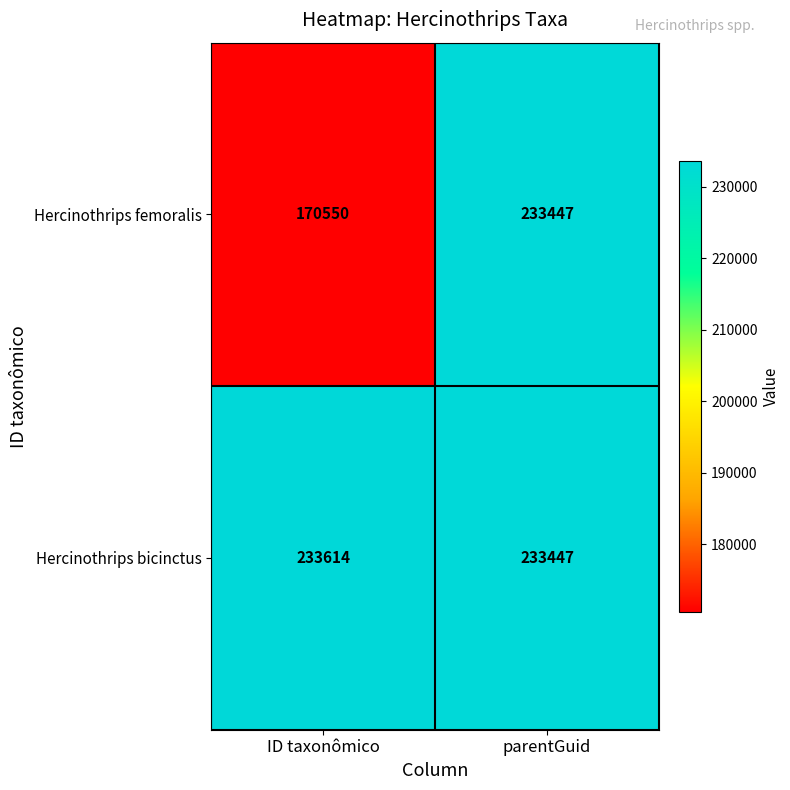

List the series in order of their peak value, highest first.

Hercinothrips bicinctus, Hercinothrips femoralis